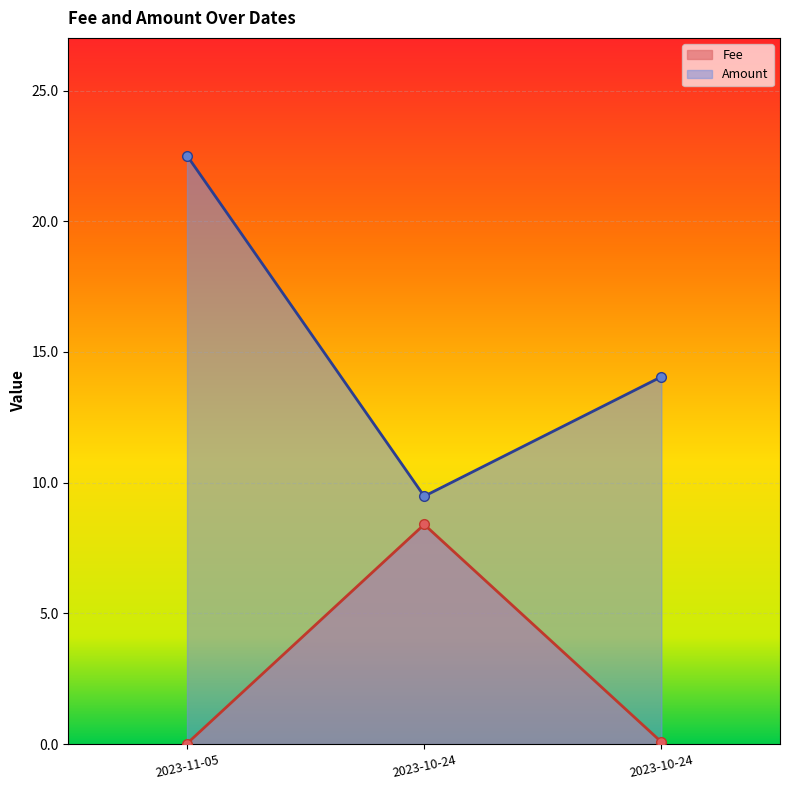

Which series has the largest range (max minus min)?

Amount